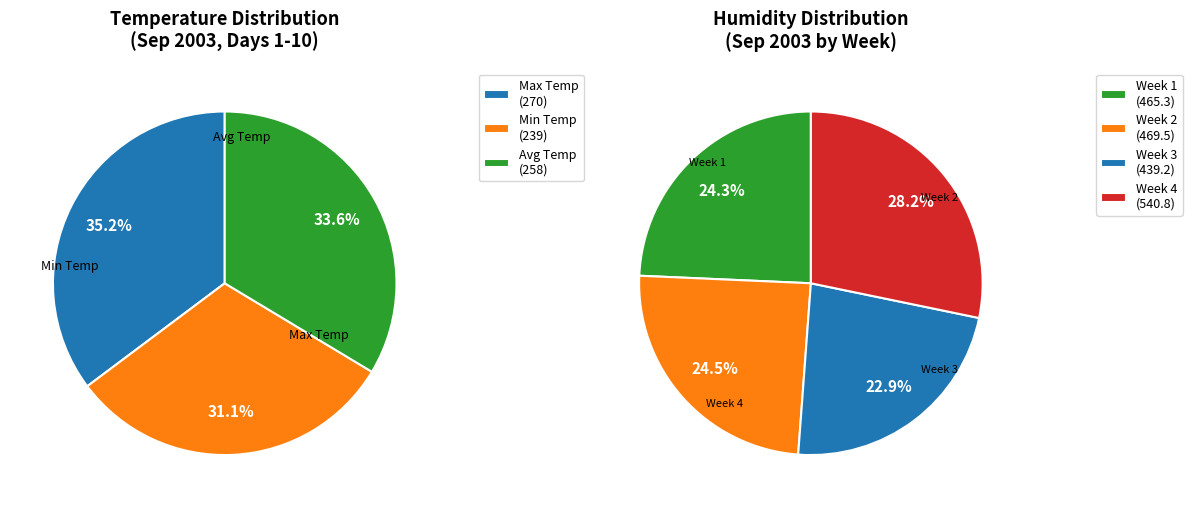

Does any single category account for the majority?

No